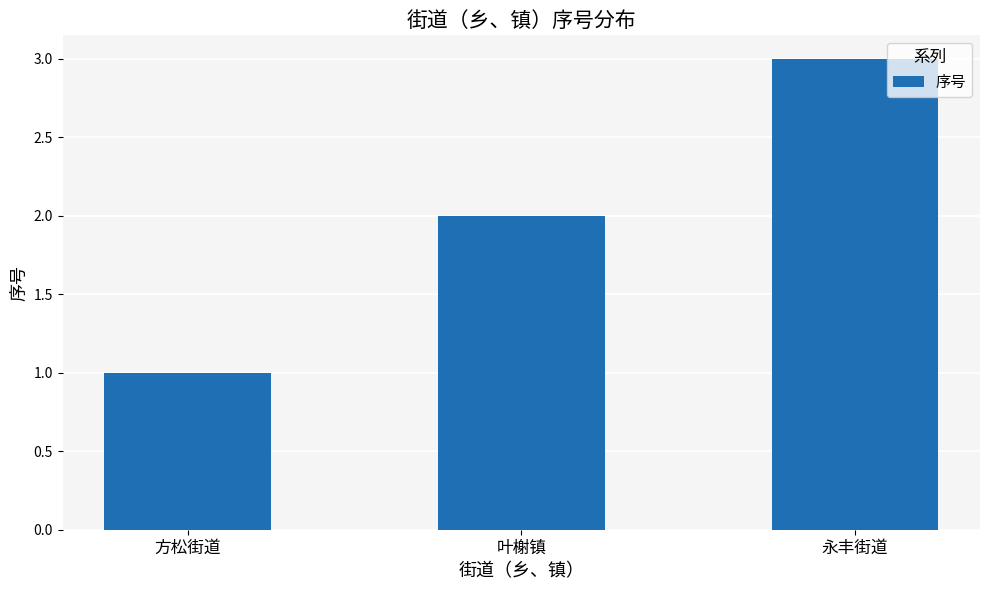

Which has a higher value, 叶榭镇 or 永丰街道?

永丰街道